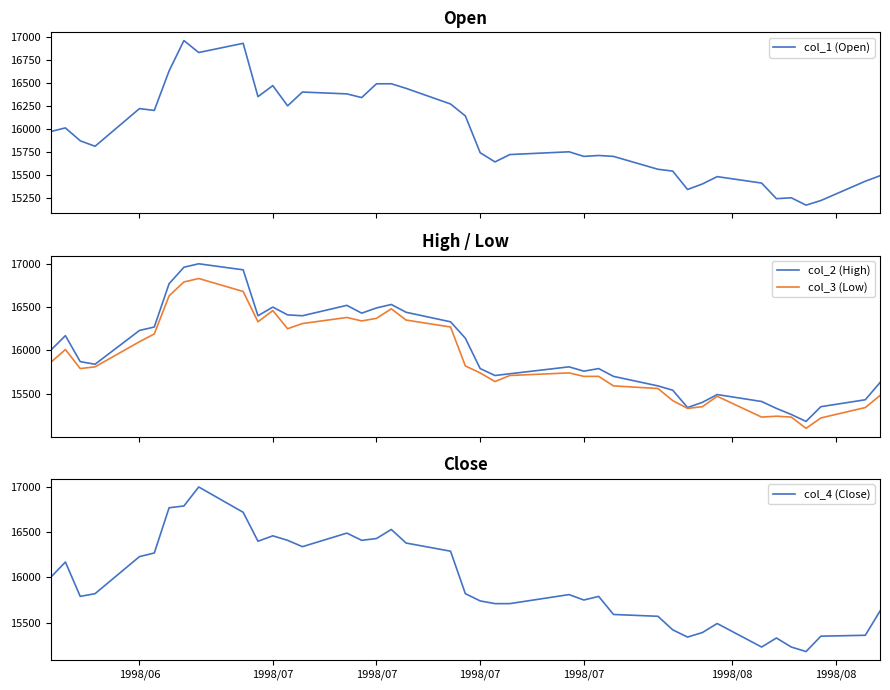

What is the lowest value of the col_1 (Open) series?

15170